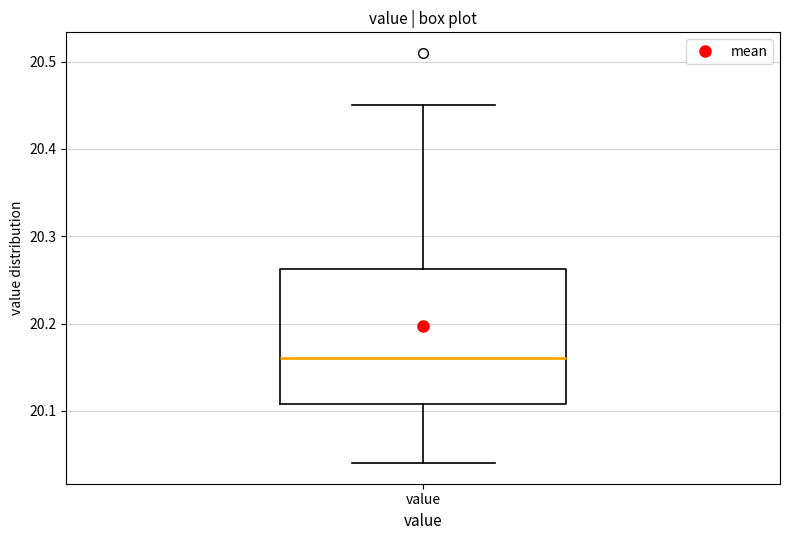

Transcribe this box plot: give where the median line is, the range the box spans, and where the two whiskers end, as read against the y-axis. The values are not printed on the chart, so give them approximately, as read against the axis.

median 20.16, box 20.11 to 20.26, whiskers 20.04 to 20.45